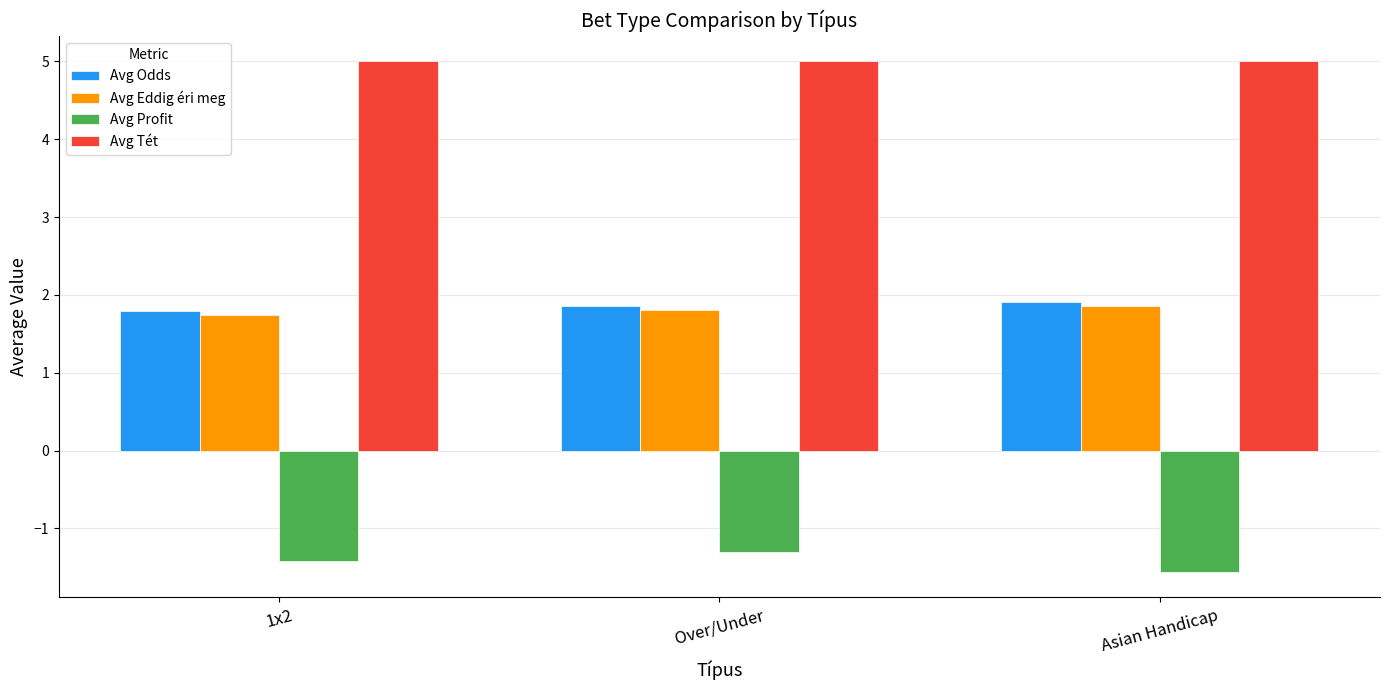

What is the greatest value displayed?

5.0